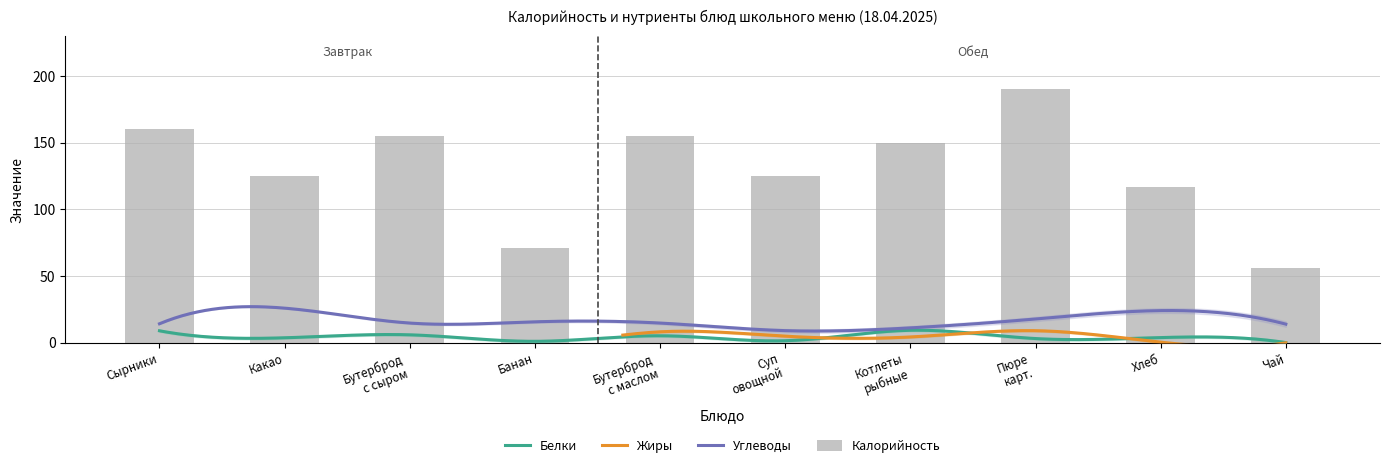

What is the value of the Белки bar at the 8th from the left?

3.2